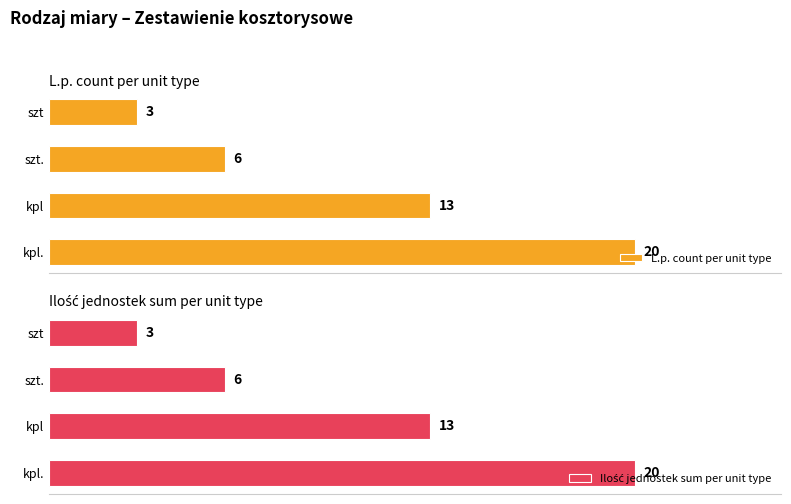

At which label does L.p. count per unit type reach its minimum?

szt